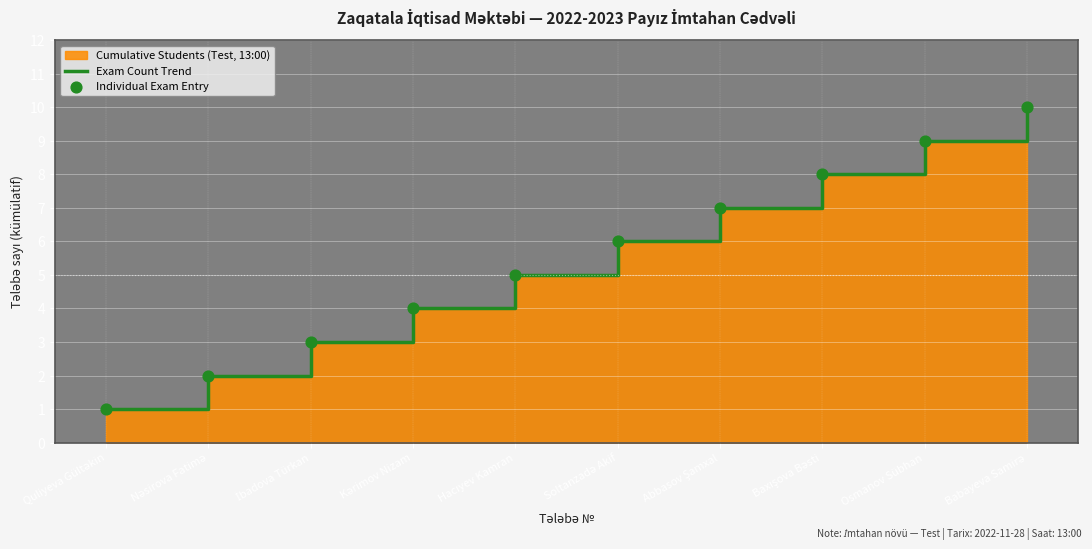

Which series contains the highest Y value?

Exam Count Trend